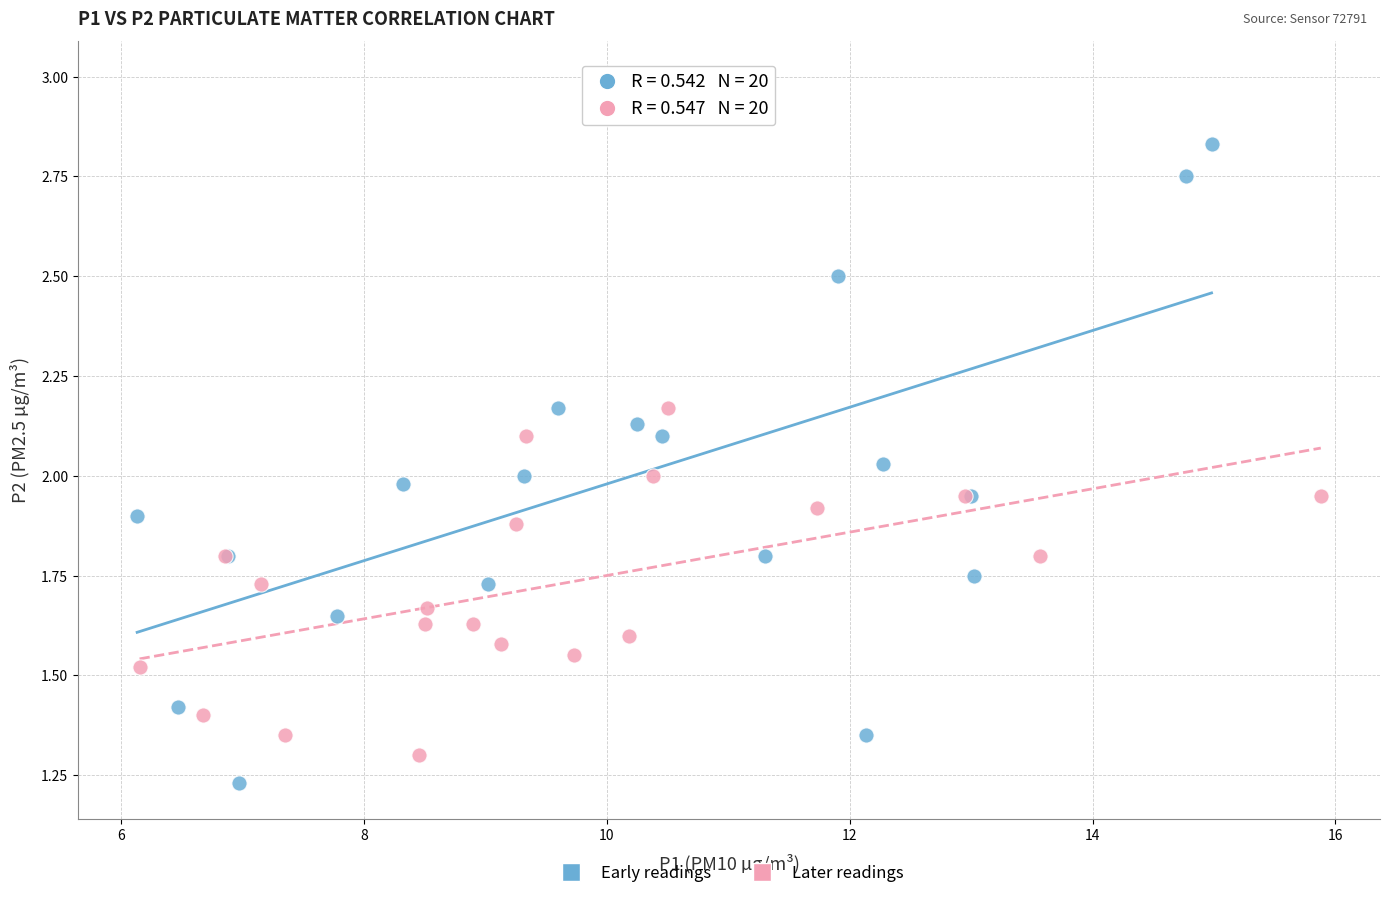

Which series reaches the minimum Y coordinate?

Early readings